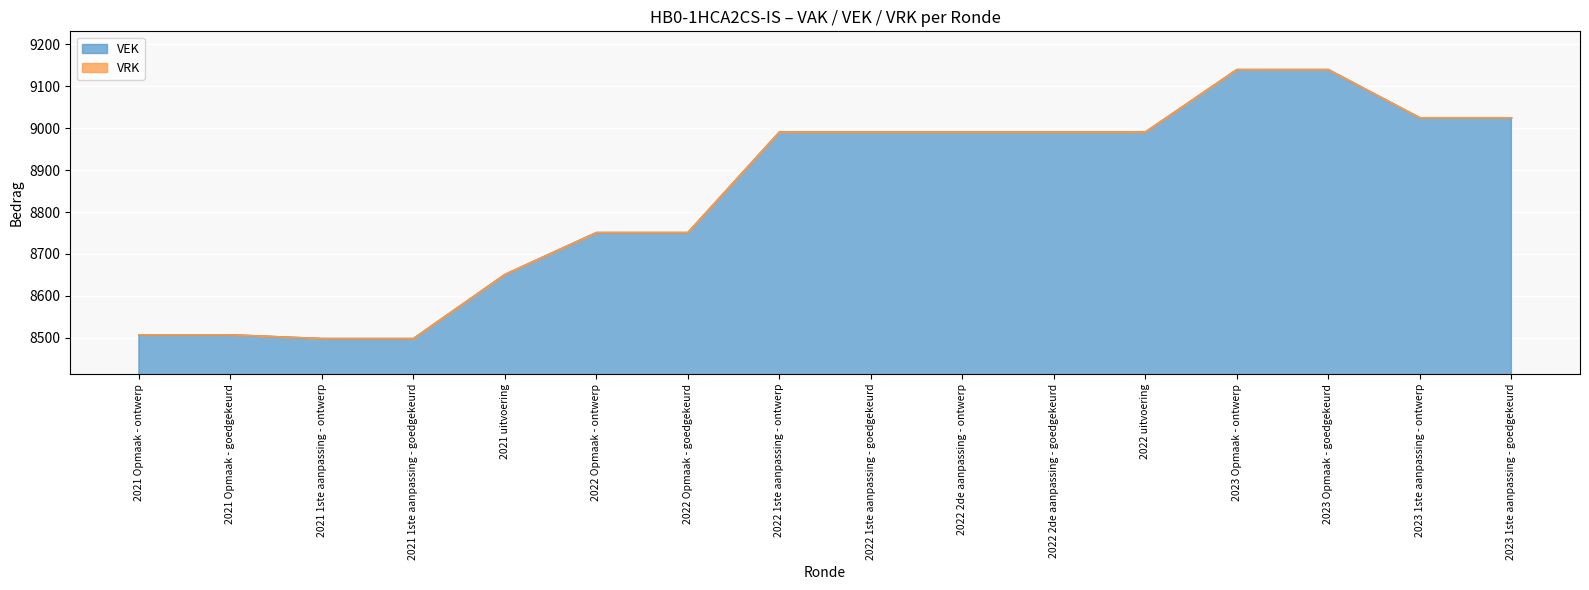

What position from the right is 2022 uitvoering?

5